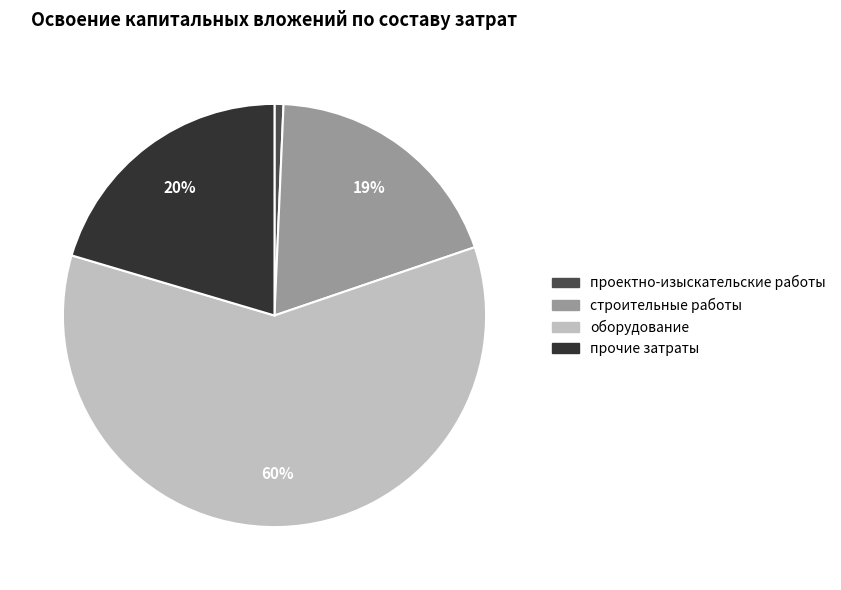

To the nearest percent, what is the average slice percentage?

25%